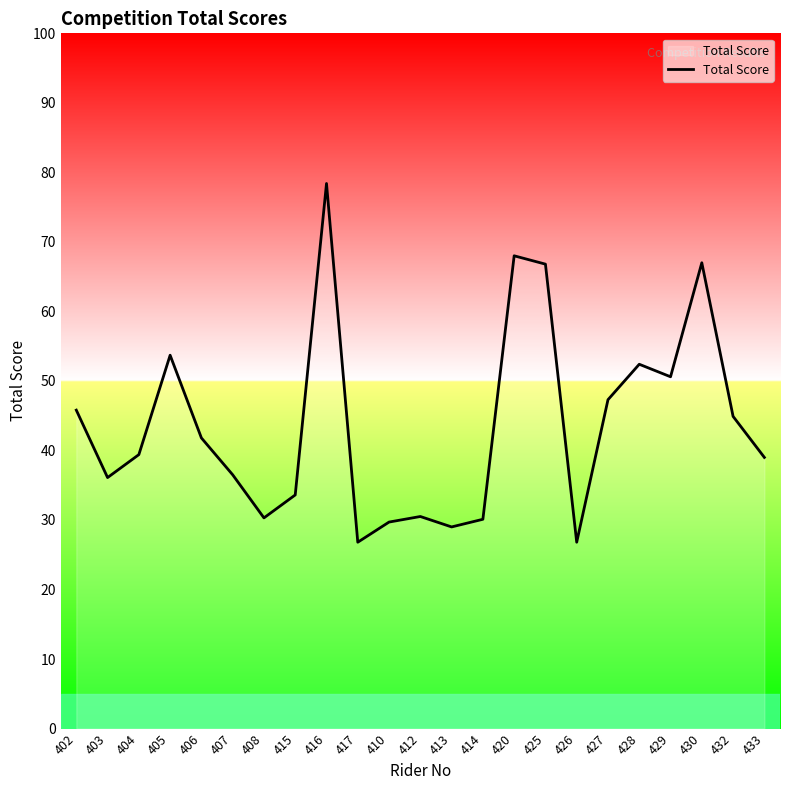

At which category does the chart reach its peak across all series?

416